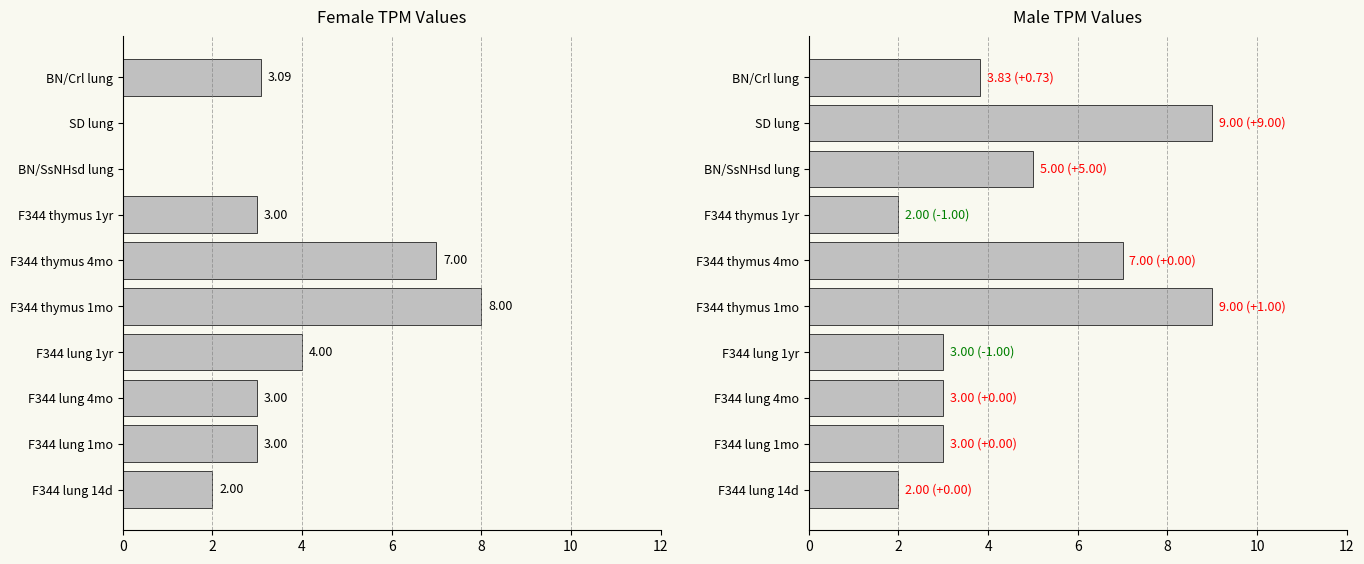

How many data points in male are less than 3?

2